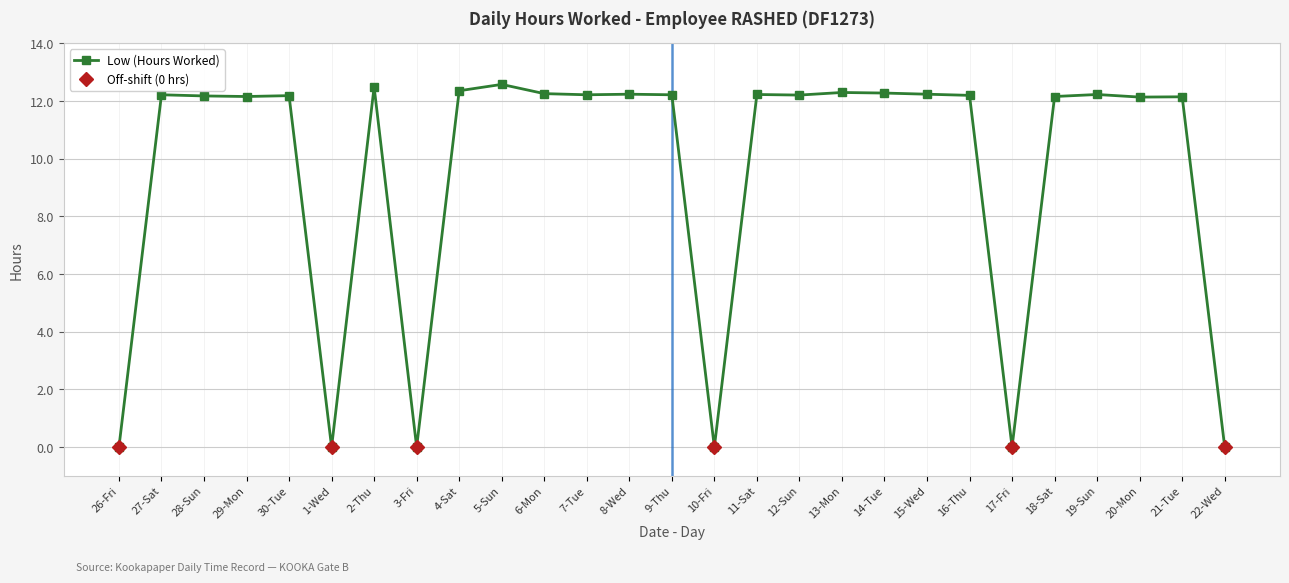

What is the change in value from 17-Fri to 20-Mon?

+12.1